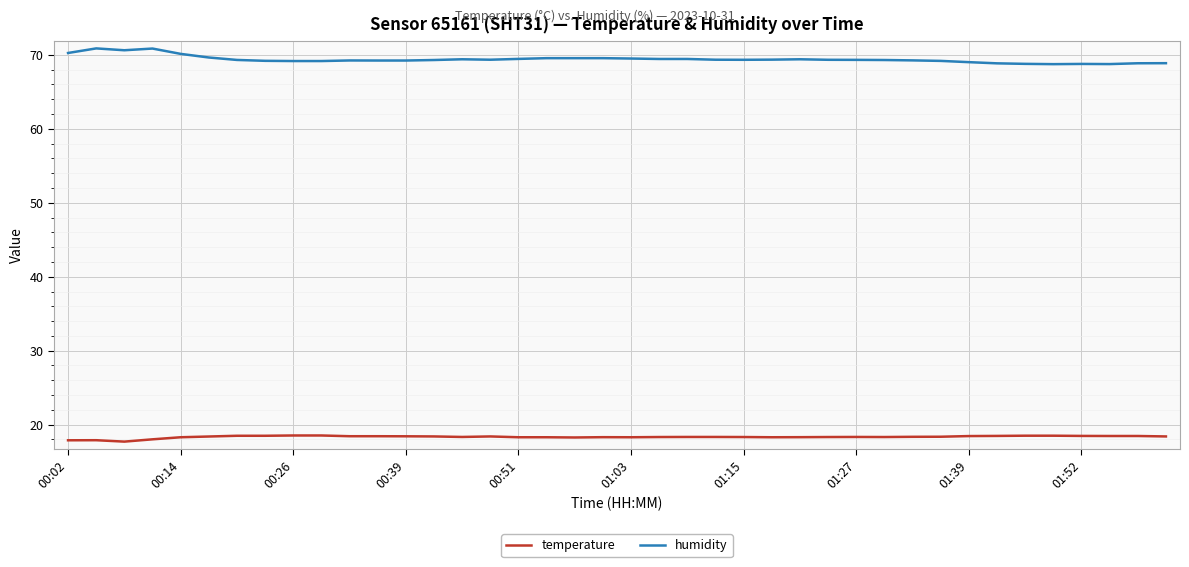

What is the minimum value shown in the chart?

17.7